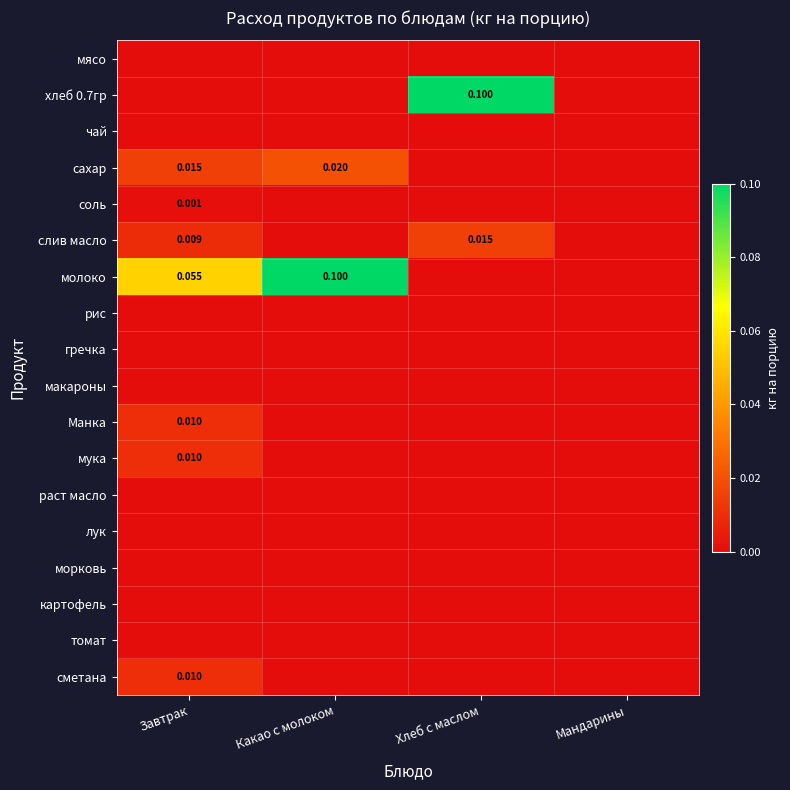

Which has a higher value, Завтрак or Хлеб с маслом?

Завтрак